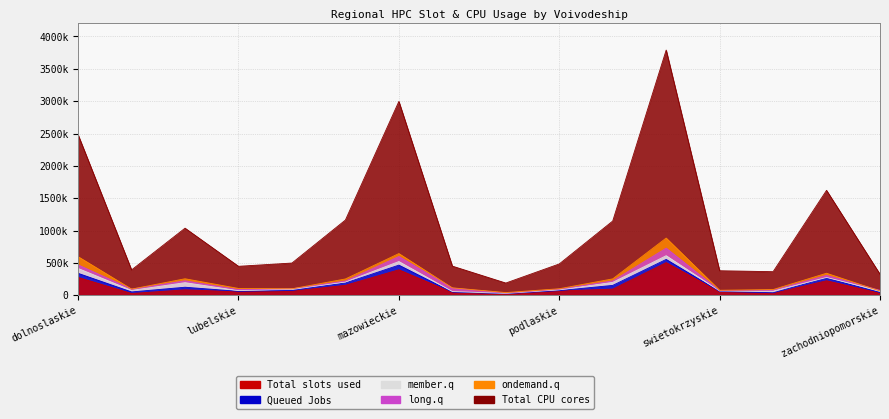

True or false: long.q has more than 0 points higher than both neighbors.

True